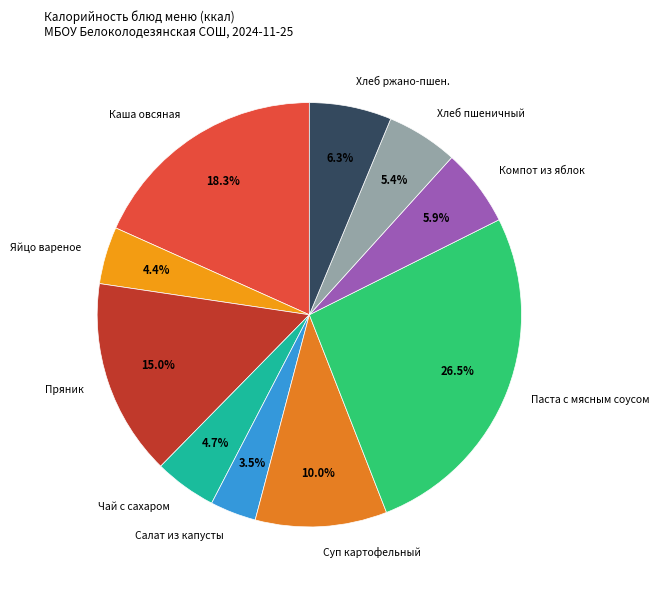

Do Каша овсяная and Чай с сахаром together represent more than half of the pie?

No